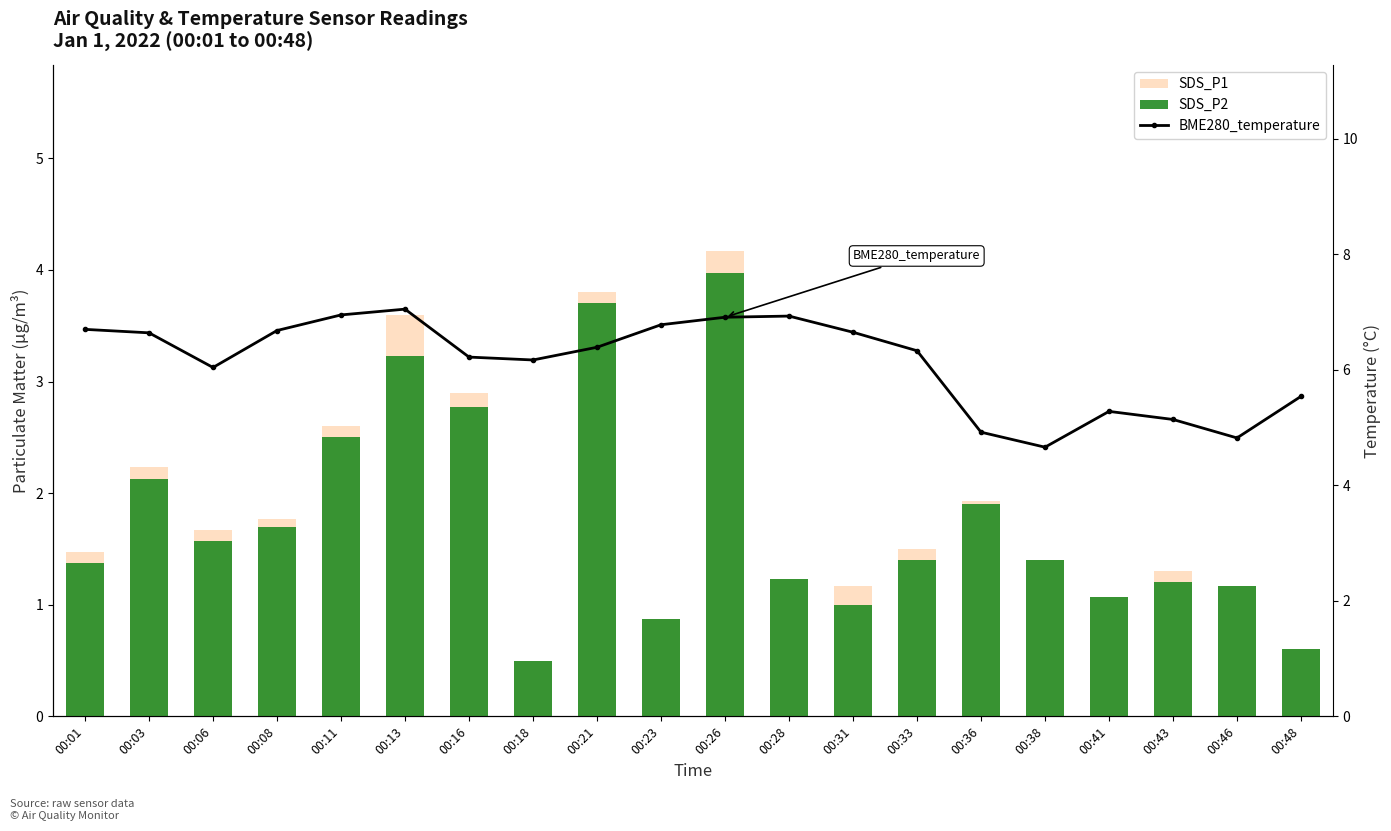

Reading left to right, list all the values displayed in this chart.

SDS_P1: 00:01=1.5	00:03=2.2	00:06=1.7	00:08=1.8	00:11=2.6	00:13=3.6	00:16=2.9	00:18=0.5	00:21=3.8	00:23=0.9	00:26=4.2	00:28=1.2	00:31=1.2	00:33=1.5	00:36=1.9	00:38=1.4	00:41=1.1	00:43=1.3	00:46=1.2	00:48=0.6
SDS_P2: 00:01=1.4	00:03=2.1	00:06=1.6	00:08=1.7	00:11=2.5	00:13=3.2	00:16=2.8	00:18=0.5	00:21=3.7	00:23=0.9	00:26=4.0	00:28=1.2	00:31=1.0	00:33=1.4	00:36=1.9	00:38=1.4	00:41=1.1	00:43=1.2	00:46=1.2	00:48=0.6
BME280_temperature: 00:01=6.7	00:03=6.6	00:06=6.0	00:08=6.7	00:11=7.0	00:13=7.0	00:16=6.2	00:18=6.2	00:21=6.4	00:23=6.8	00:26=6.9	00:28=6.9	00:31=6.7	00:33=6.3	00:36=4.9	00:38=4.7	00:41=5.3	00:43=5.1	00:46=4.8	00:48=5.5